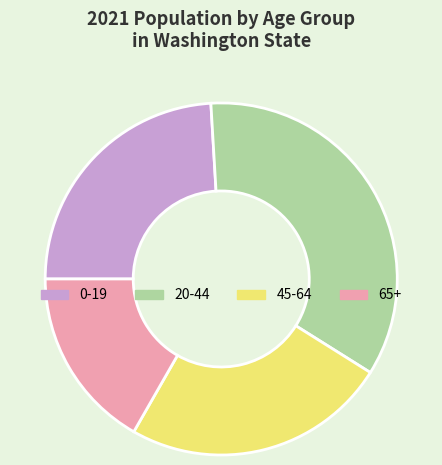

Which category has the smallest portion of the pie?

65+